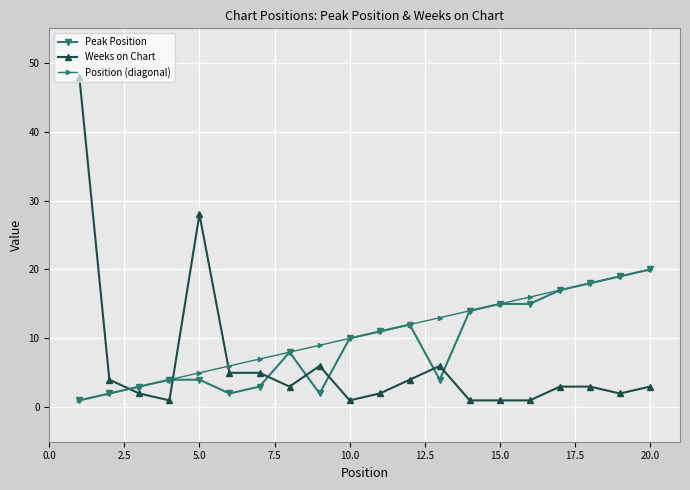

Which series has the largest total across all categories?

Position (diagonal)